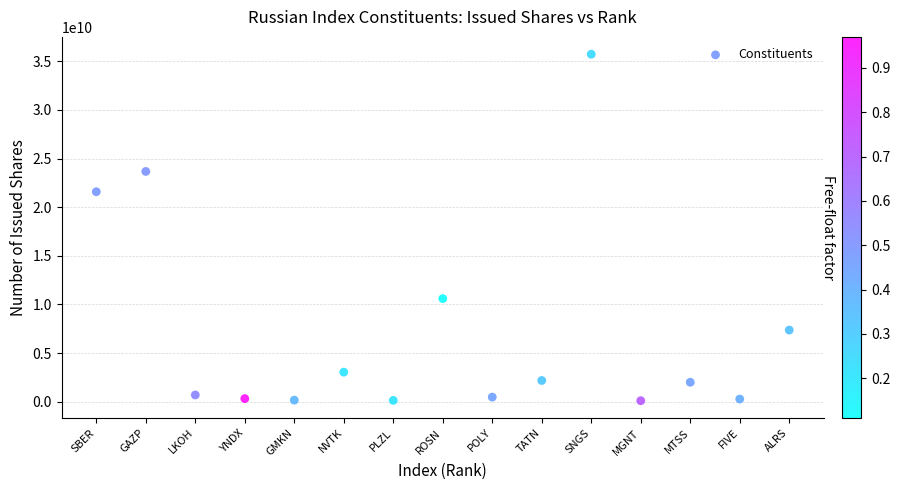

What is the range of X values (max minus min)?

14